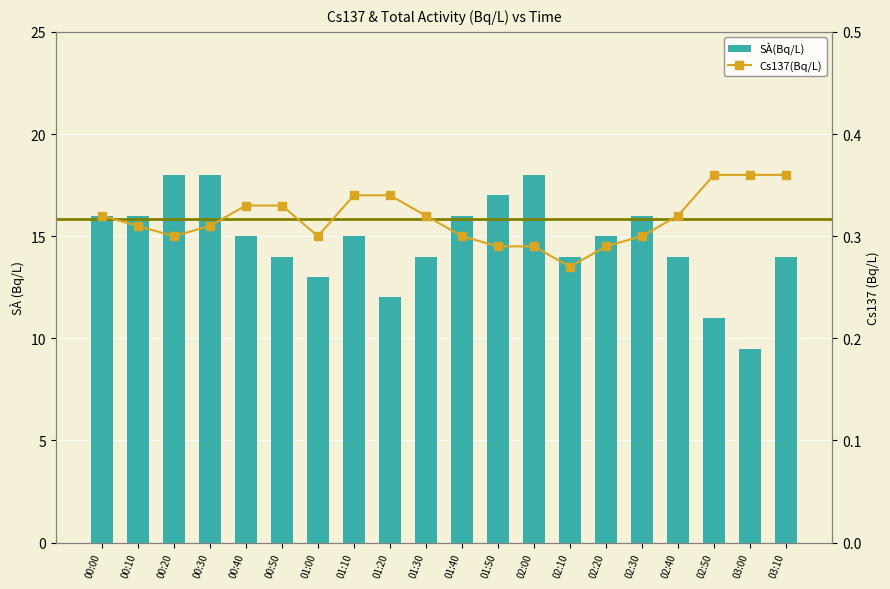

Reading left to right, list all the values displayed in this chart.

Cs137(Bq/L): 00:00=0.3	00:10=0.3	00:20=0.3	00:30=0.3	00:40=0.3	00:50=0.3	01:00=0.3	01:10=0.3	01:20=0.3	01:30=0.3	01:40=0.3	01:50=0.3	02:00=0.3	02:10=0.3	02:20=0.3	02:30=0.3	02:40=0.3	02:50=0.4	03:00=0.4	03:10=0.4
SÀ(Bq/L): 00:00=16.0	00:10=16.0	00:20=18.0	00:30=18.0	00:40=15.0	00:50=14.0	01:00=13.0	01:10=15.0	01:20=12.0	01:30=14.0	01:40=16.0	01:50=17.0	02:00=18.0	02:10=14.0	02:20=15.0	02:30=16.0	02:40=14.0	02:50=11.0	03:00=9.5	03:10=14.0